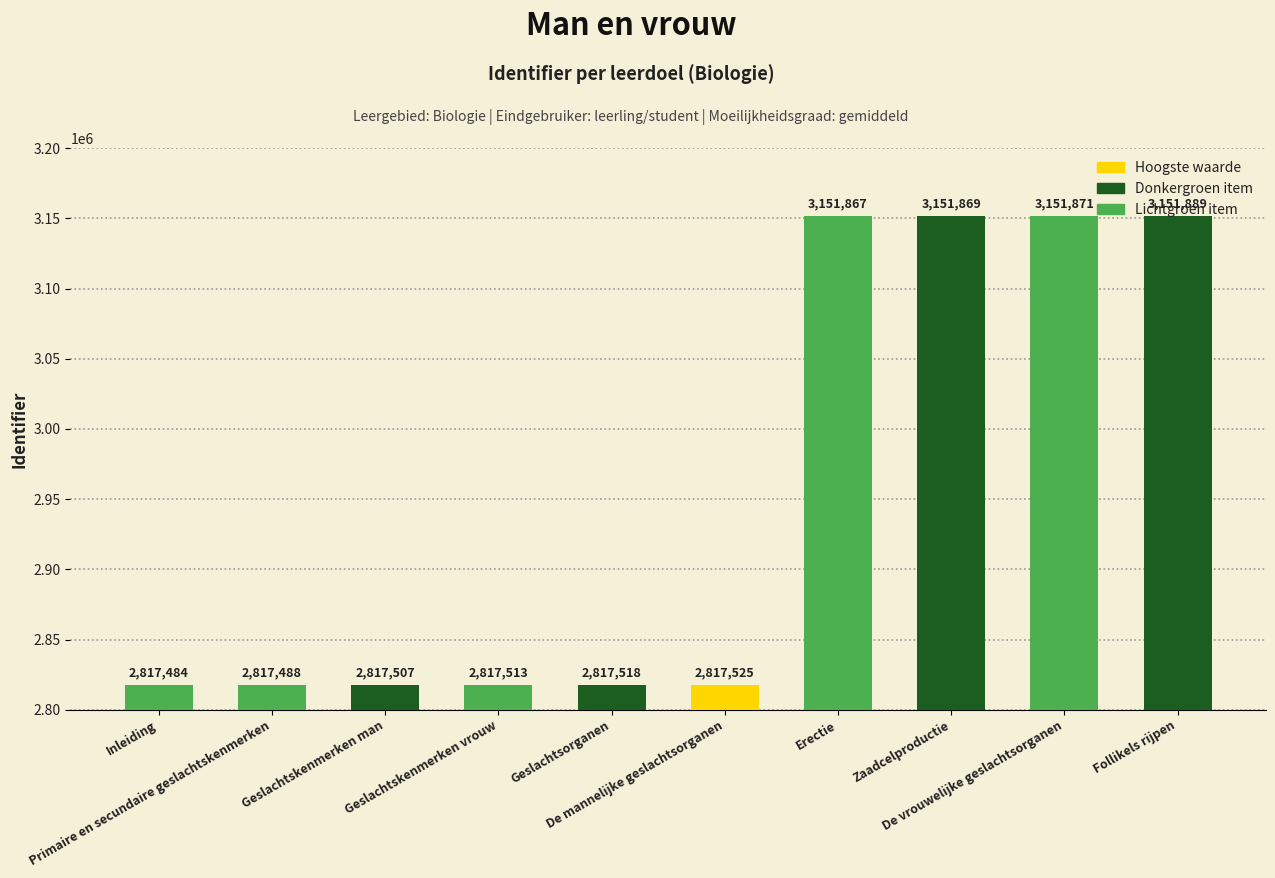

Reading left to right, extract all data points from this chart.

2817484	2817488	2817507	2817513	2817518	2817525	3151867	3151869	3151871	3151889